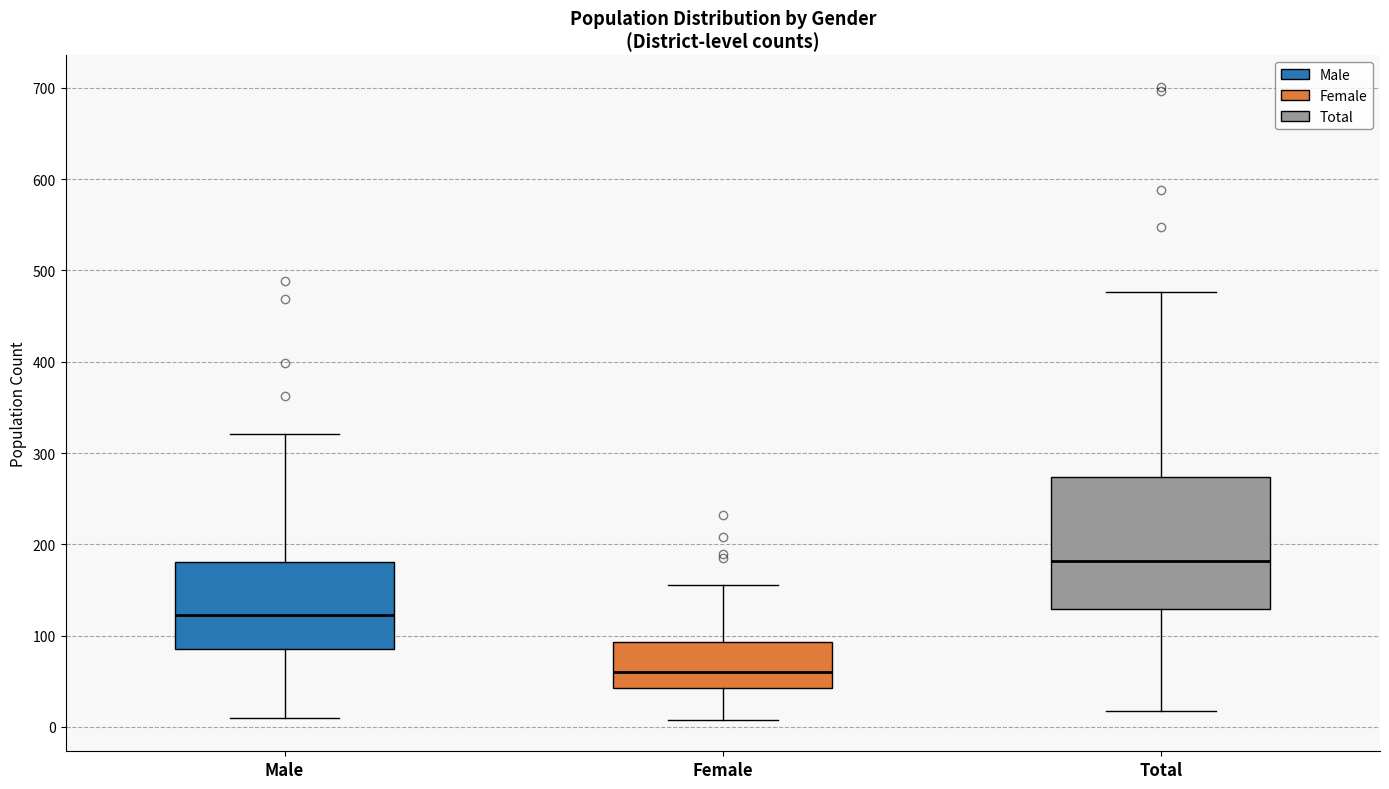

Reading left to right, transcribe this box plot: for each box, give where its median line is, the range the box spans, and where its two whiskers end, as read against the y-axis. The values are not printed on the chart, so give them approximately, as read against the axis.

Male: median 120, box 90 to 180, whiskers 10 to 320
Female: median 60, box 40 to 90, whiskers 10 to 160
Total: median 180, box 130 to 270, whiskers 20 to 480